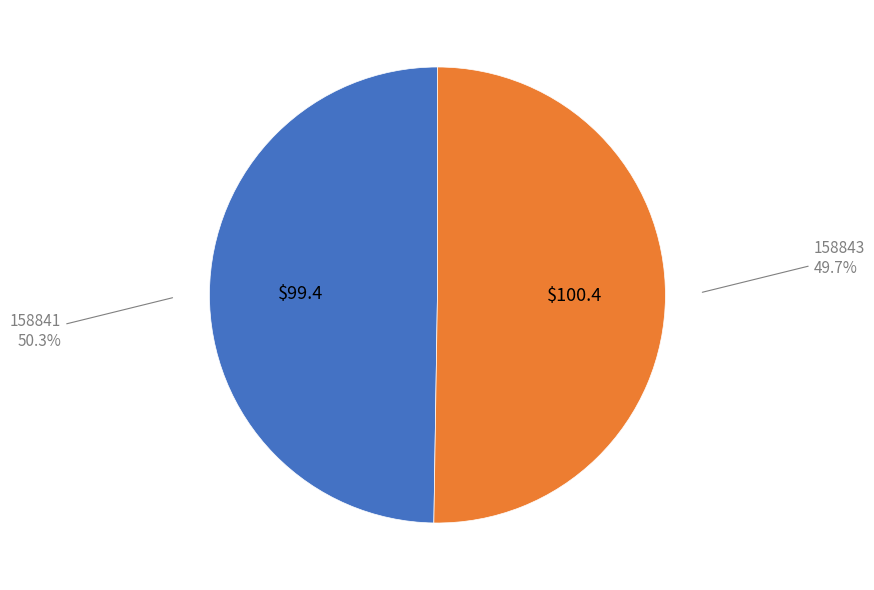

What is the largest slice in the pie chart?

158841